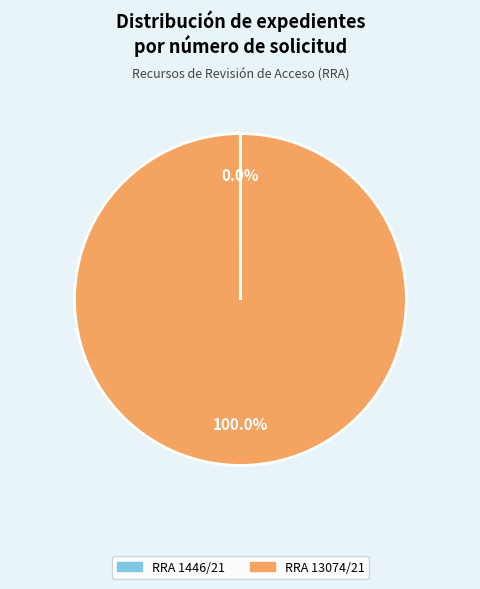

Which slice is the largest?

RRA 13074/21